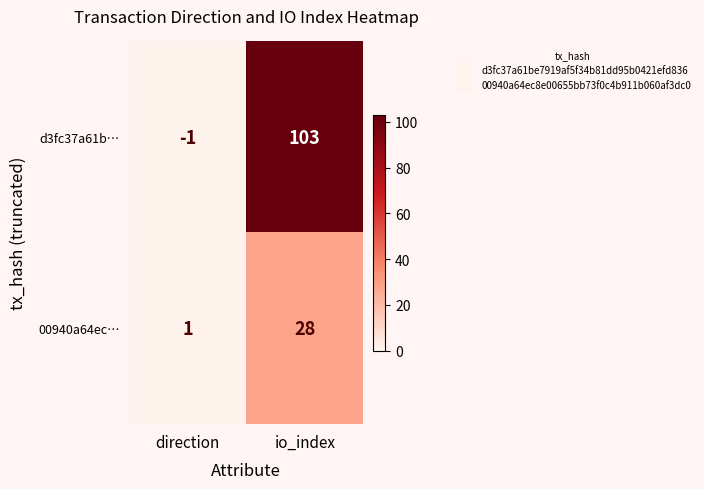

Rank the series by their average value, from lowest to highest.

00940a64ec…, d3fc37a61b…